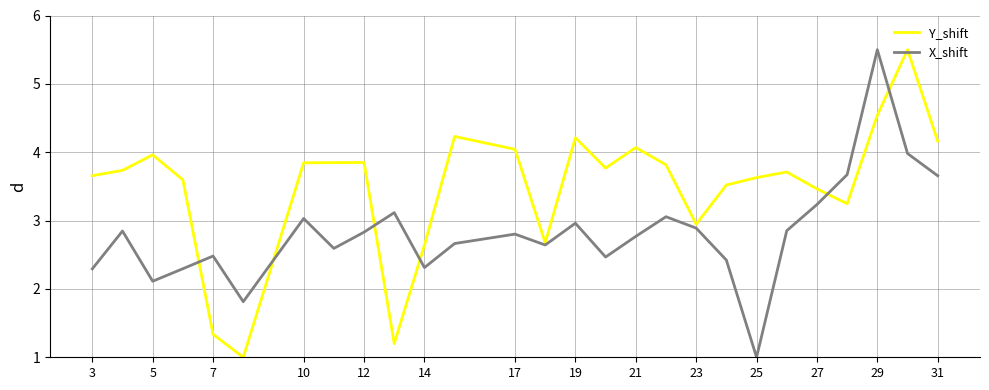

List the series in order of their overall mean, lowest first.

X_shift, Y_shift